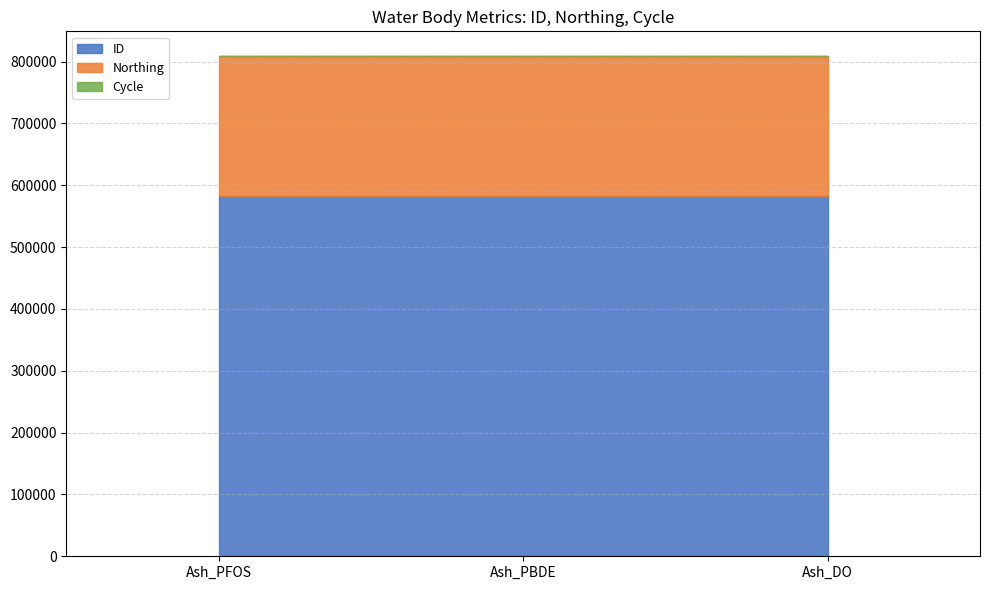

Reading left to right, list all the values displayed in this chart.

ID: 583079	583077	583075
Northing: 225531	225531	225531
Cycle: 3	3	3